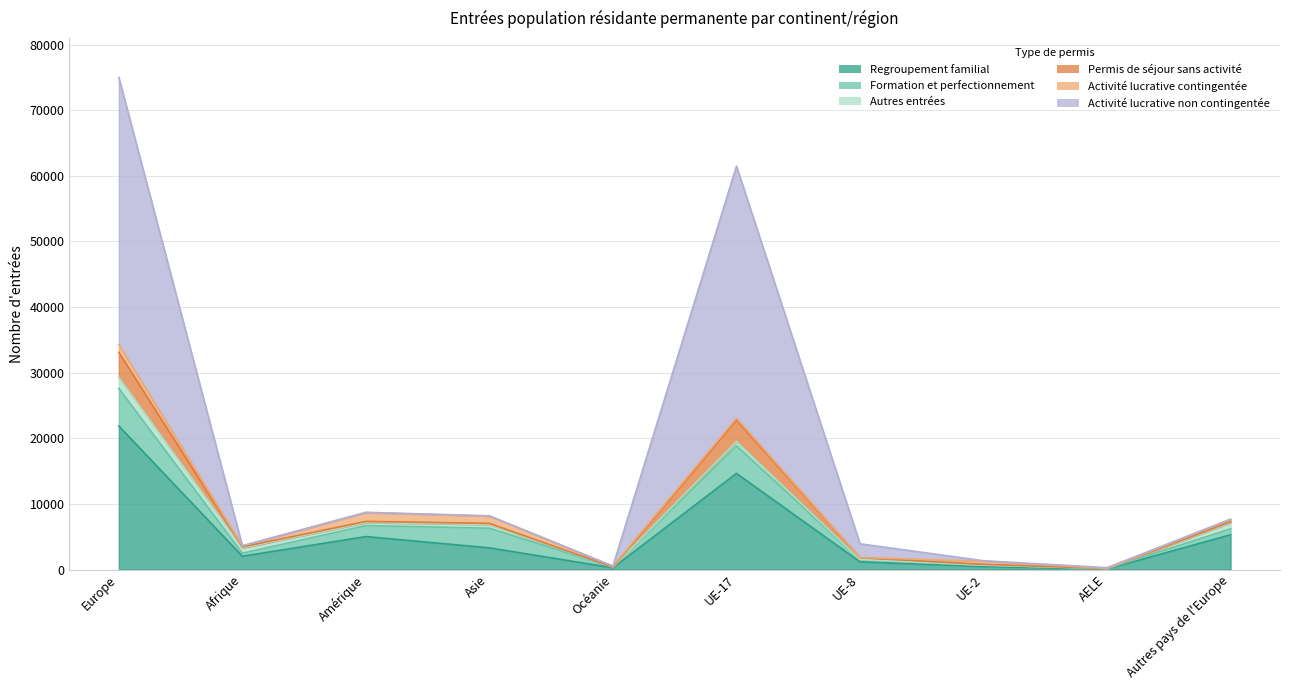

At Océanie, list the series in order from largest to smallest.

Regroupement familial, Activité lucrative contingentée, Formation et perfectionnement, Autres entrées, Permis de séjour sans activité, Activité lucrative non contingentée